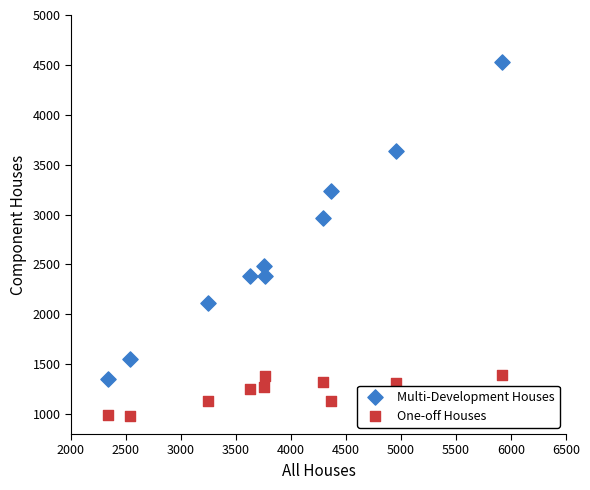

Which series reaches the maximum Y coordinate?

Multi-Development Houses